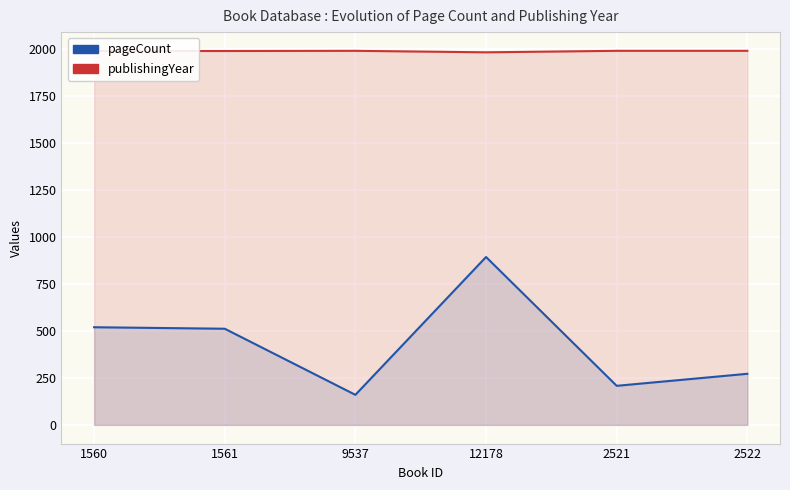

Reading left to right, what are all the values shown in this chart?

pageCount: 520	512	160	894	208	272
publishingYear: 1991	1991	1992	1984	1992	1992